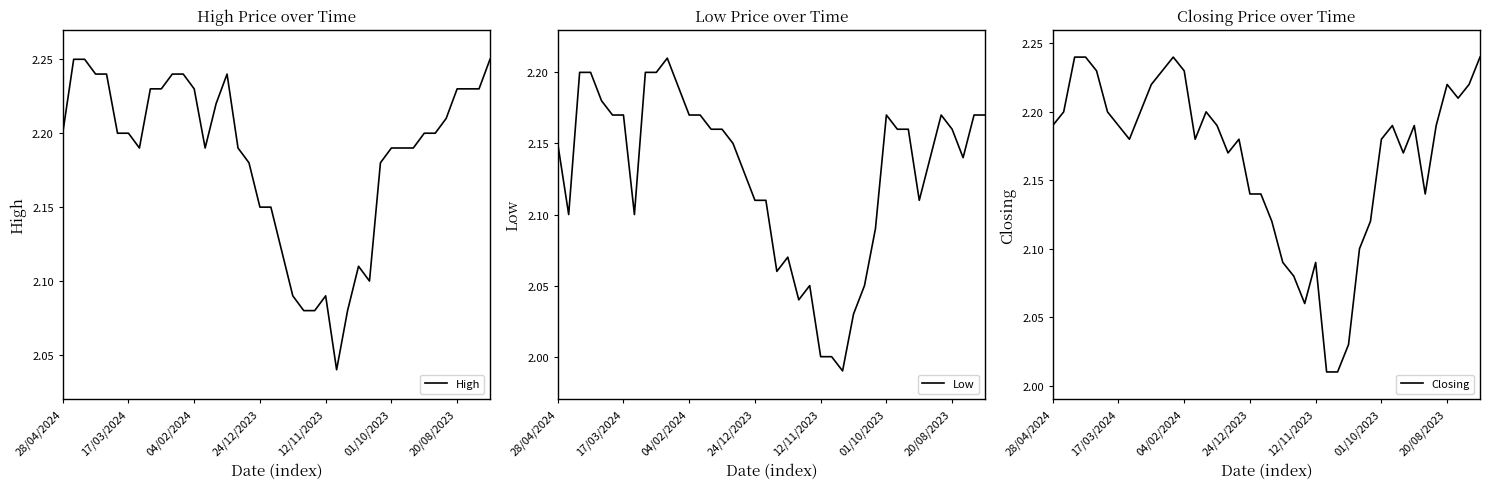

Which series has the widest spread of values?

Closing